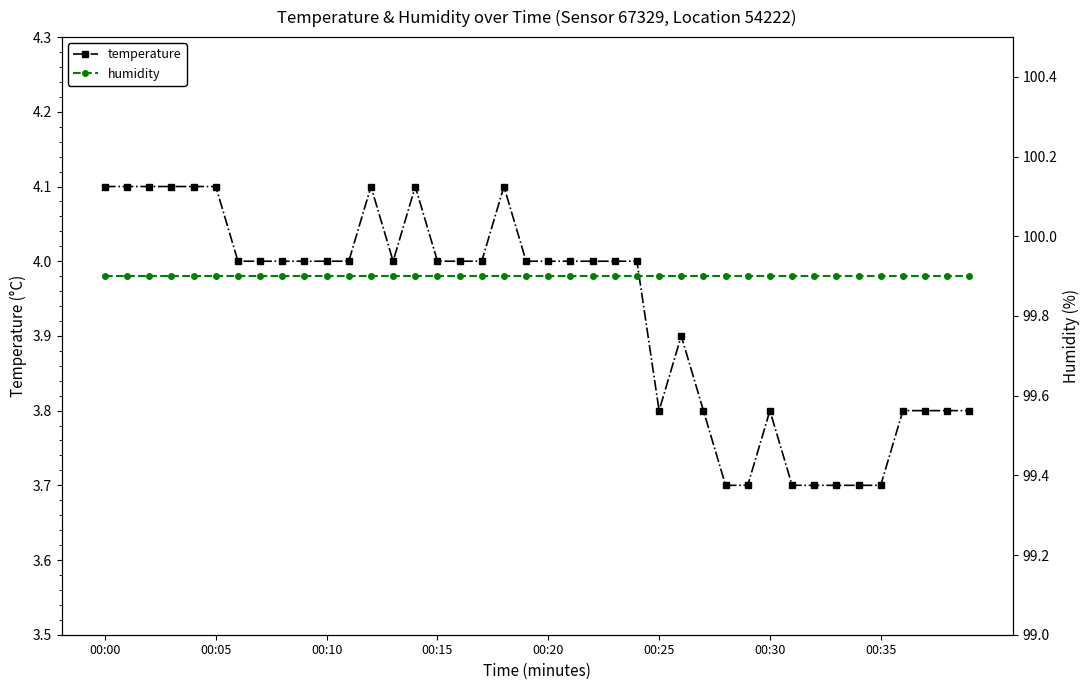

What is the label of the 18th point from the right?

22